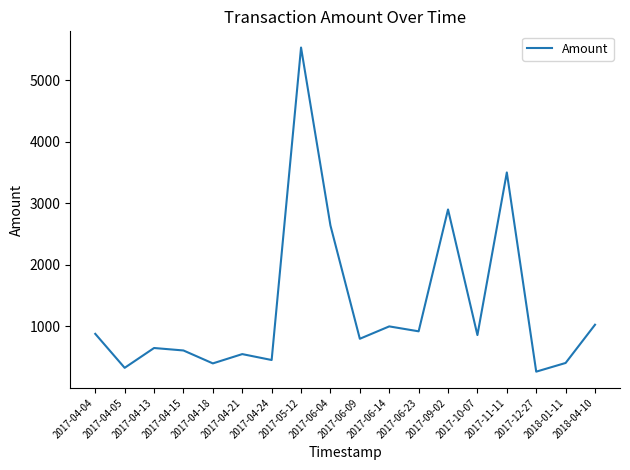

What is the maximum value shown in the chart?

5529